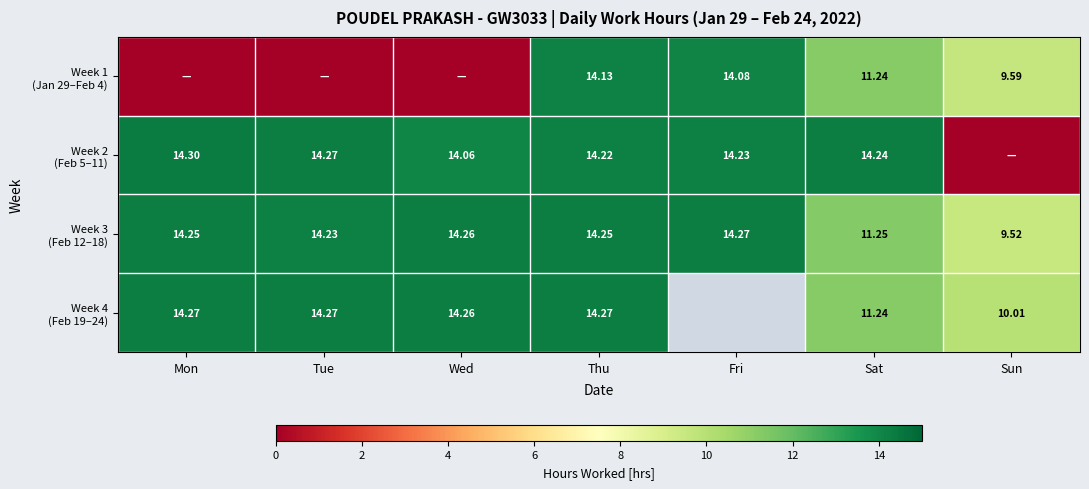

What is the spread (max minus min) of values at Sat?

3.0